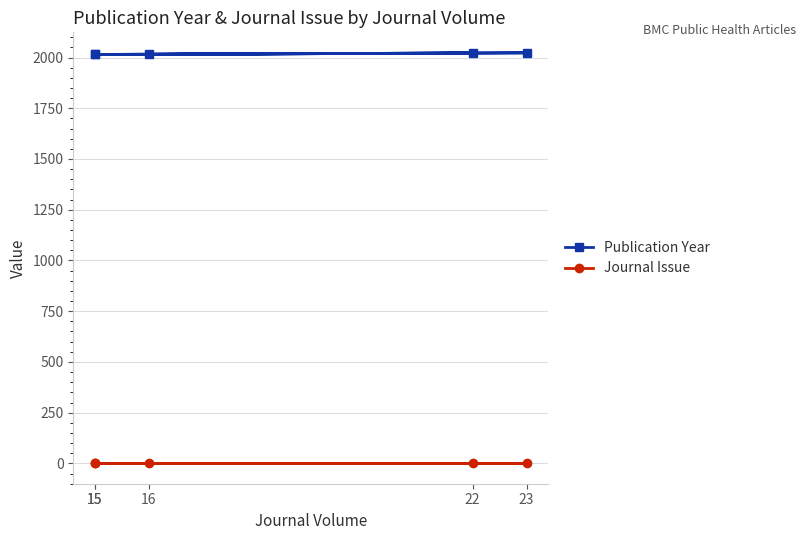

How many data points in Publication Year are above 2016?

2